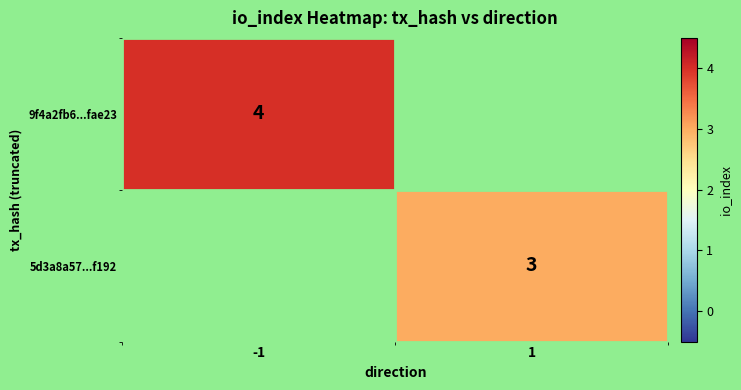

Is the value of 9f4a2fb6...fae23 at -1 greater than the value of 5d3a8a57...f192 at 1?

Yes